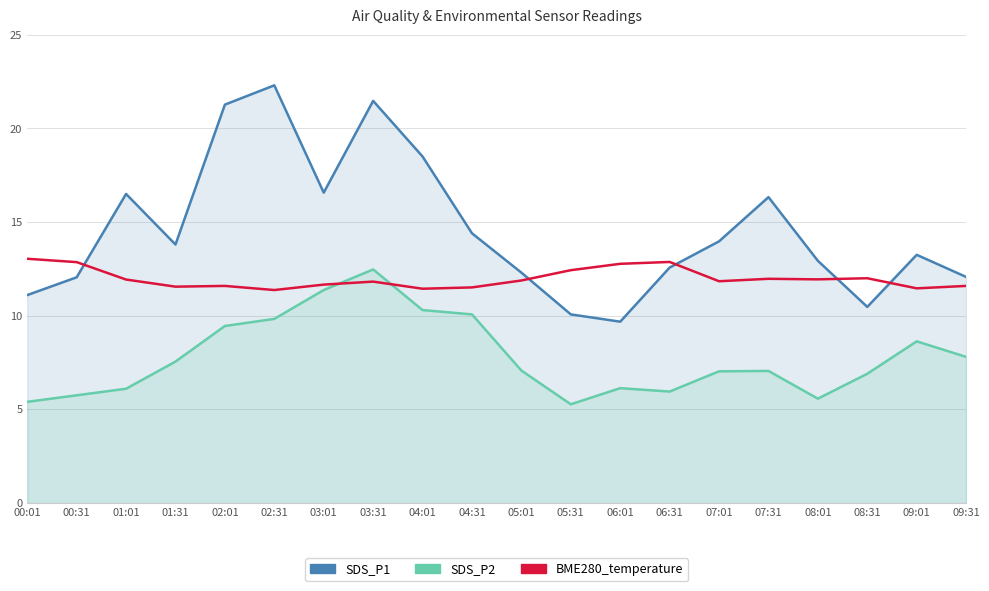

Which has a higher value, 09:01 or 02:31?

02:31